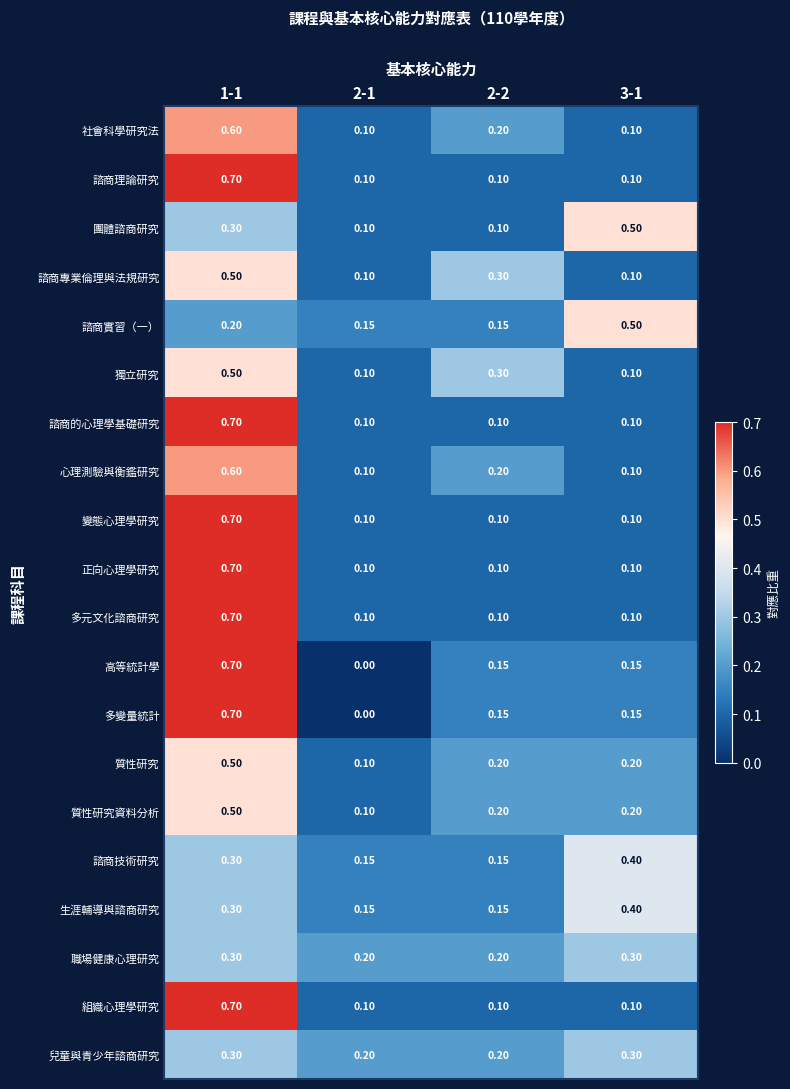

Count the number of categories in the chart.

4